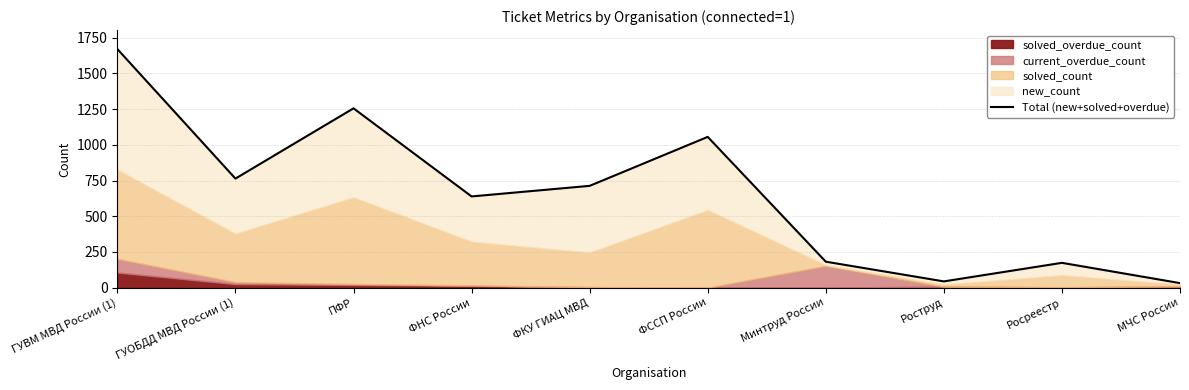

Where is the data nearest to the value 851?

ГУОБДД МВД России (1)